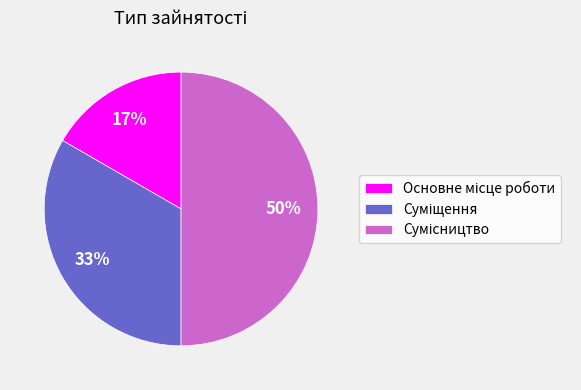

Count the number of slices in the pie.

3